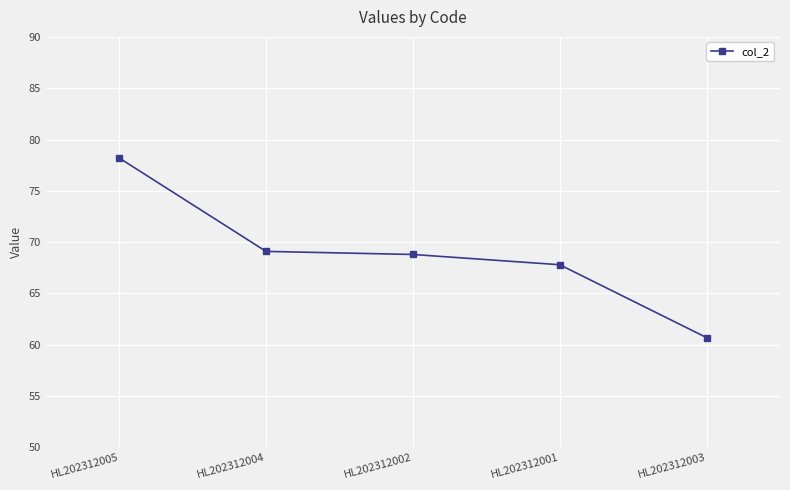

What is the label of the 4th point from the left?

HL202312001